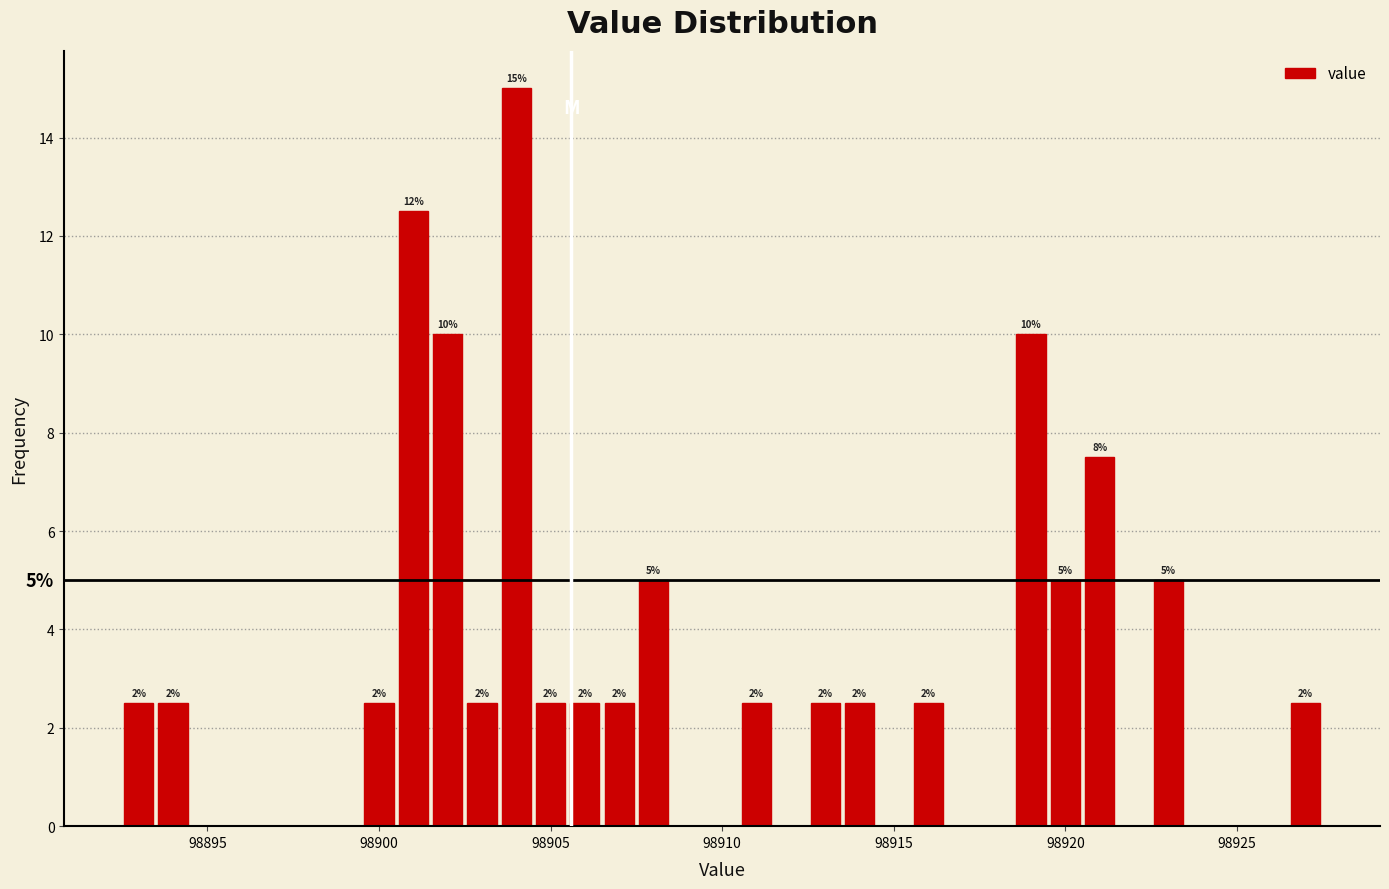

Around what value on the x-axis is the tallest bar? Give the approximate position of its centre, as read against the axis.

98904.0